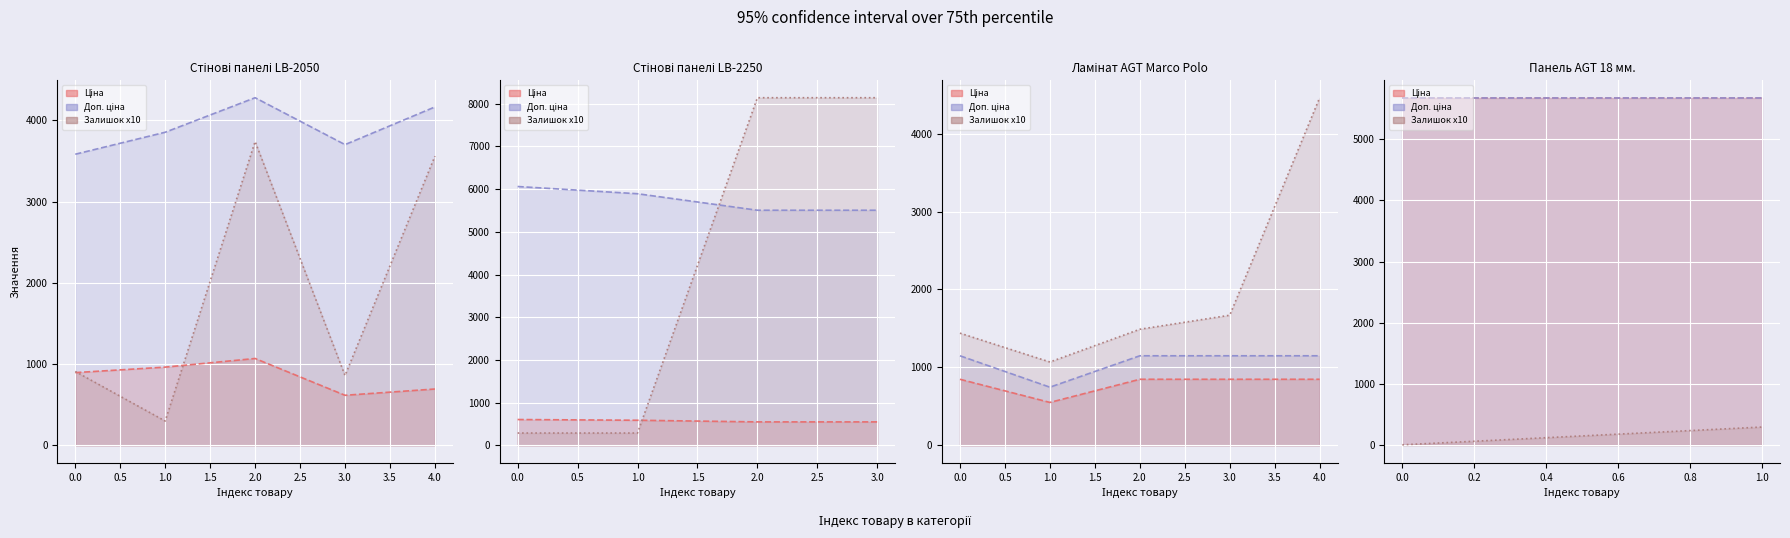

What are all the series names shown in the legend?

Ціна, Доп. ціна, Залишок